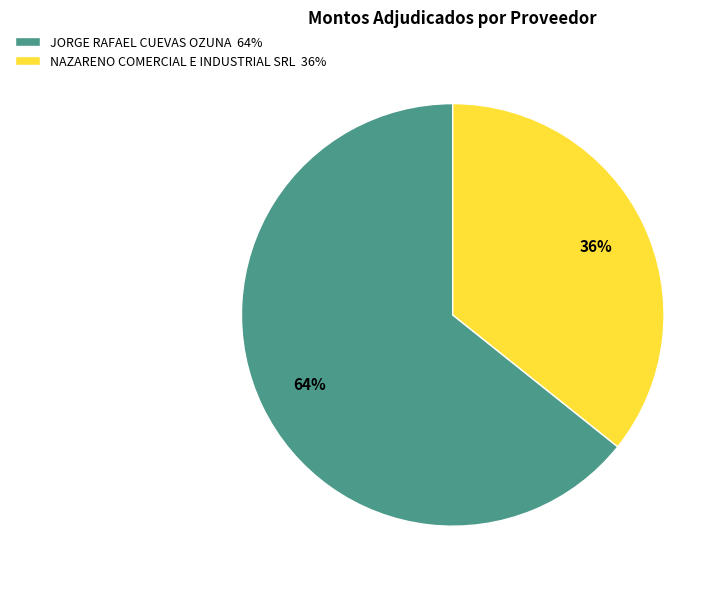

The NAZARENO COMERCIAL E INDUSTRIAL SRL slice represents 21% of the pie. True or false?

False